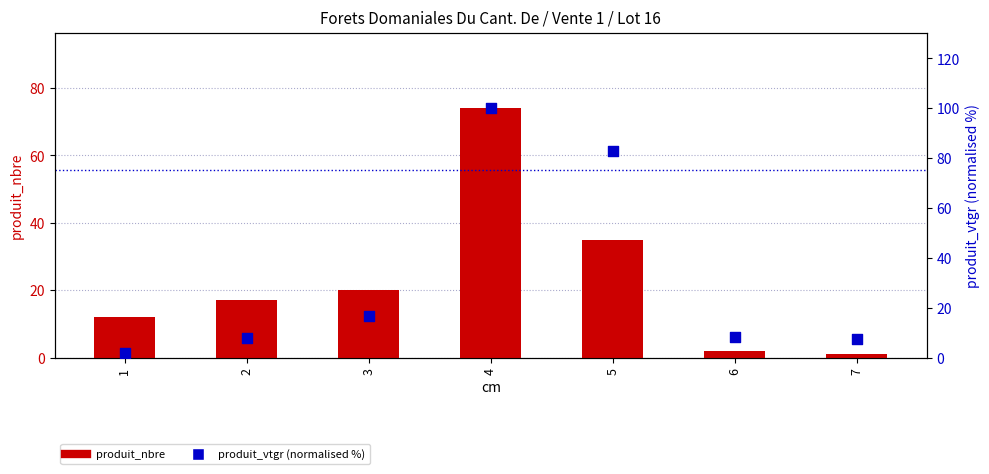

Which series has the largest Y range (max minus min)?

produit_vtgr (%)